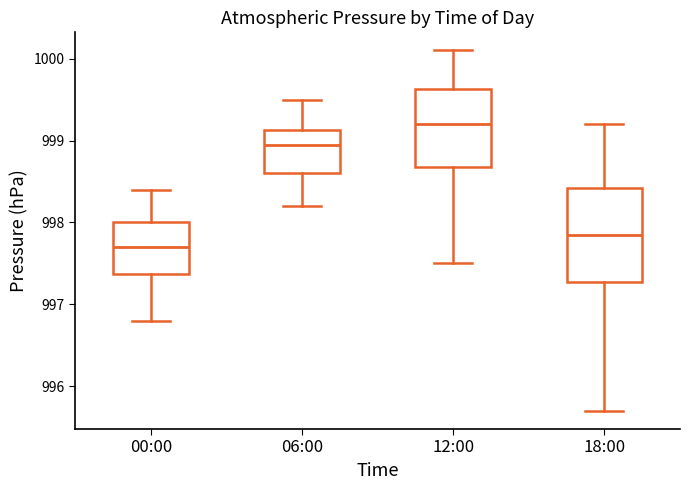

Where does the upper whisker of the box for 12:00 end on the y-axis? The values are not printed on the chart, so give them approximately, as read against the axis.

1000.1